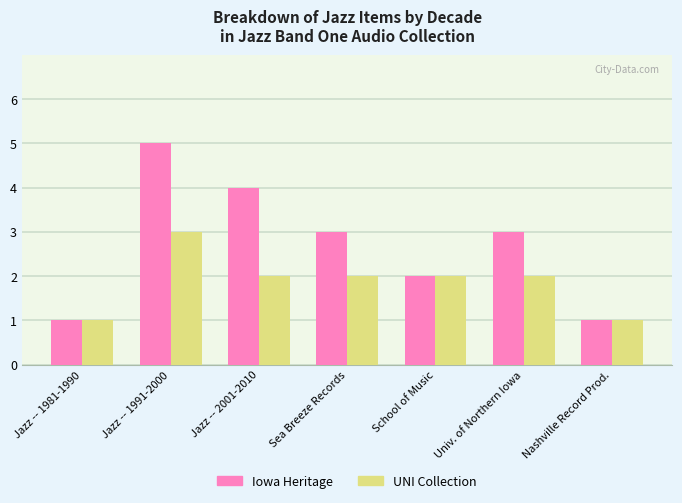

What is the sum of the Iowa Heritage values at Sea Breeze Records and Jazz -- 1991-2000?

8